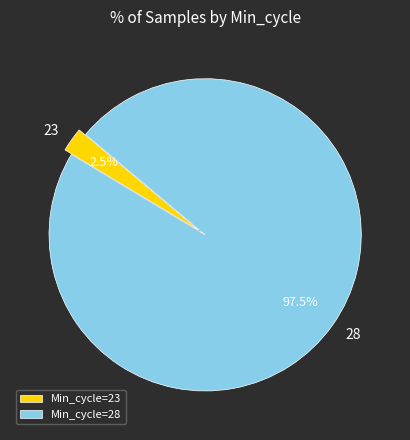

What percentage is NOT represented by 28?

2.5%